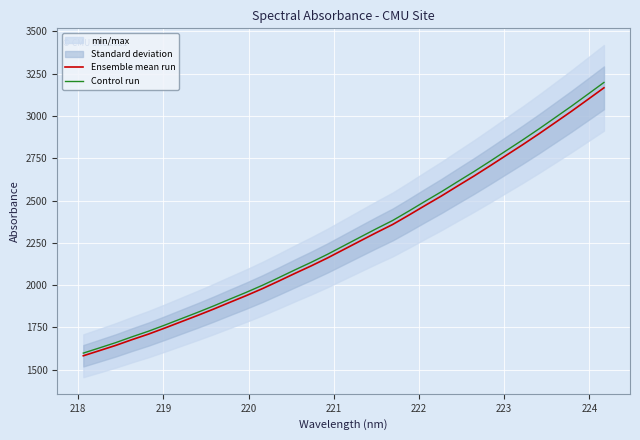

What is the highest value of the Control run series?

3198.1